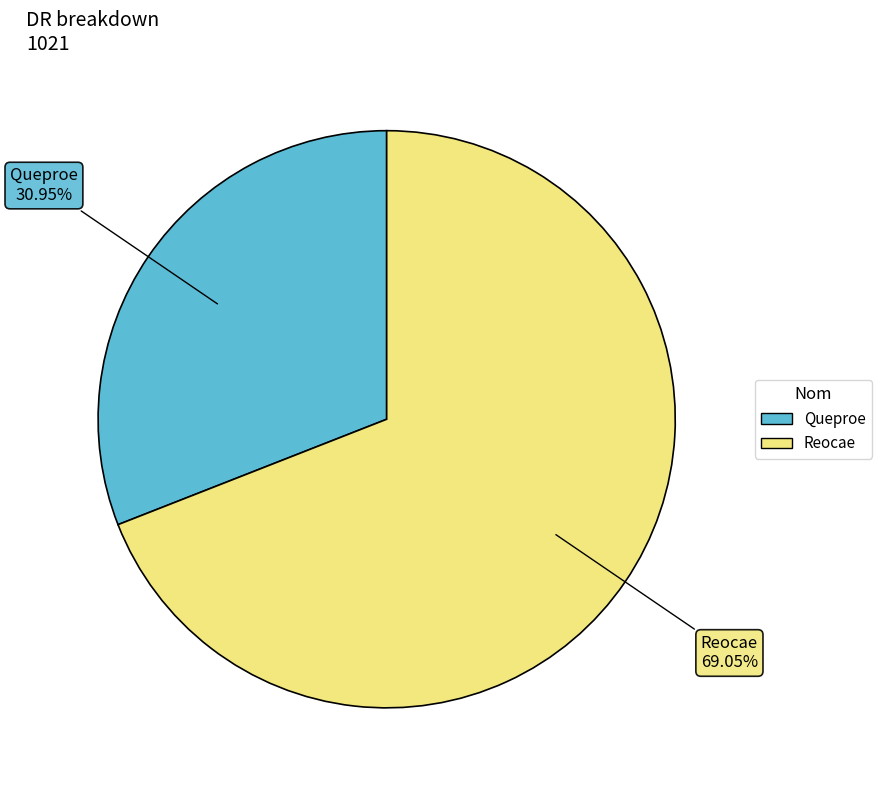

Combined, what portion of the pie is Reocae and Queproe?

100.0%